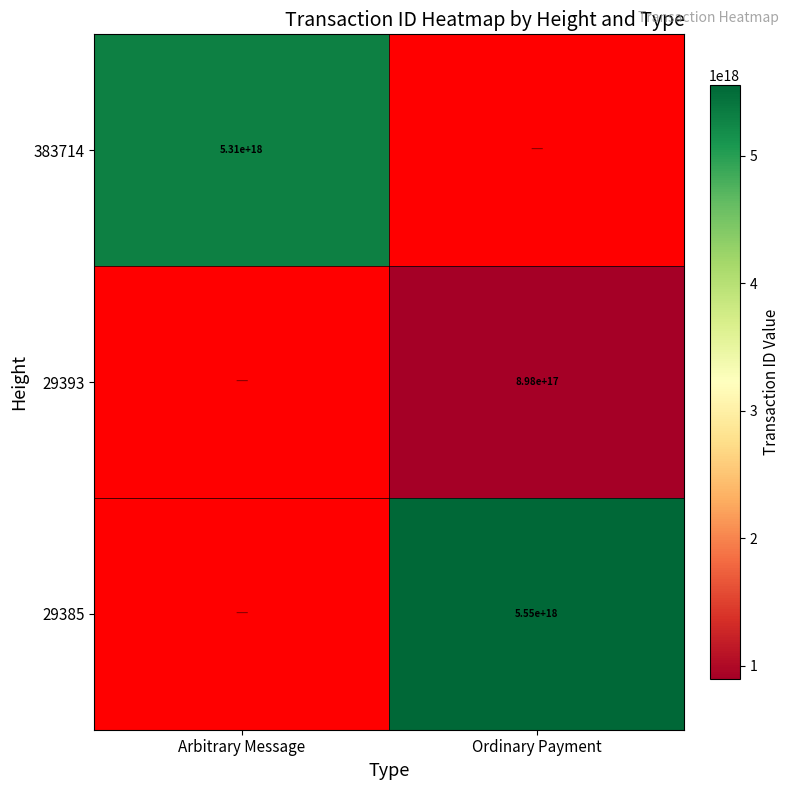

At which category does the chart reach its minimum across all series?

Ordinary Payment